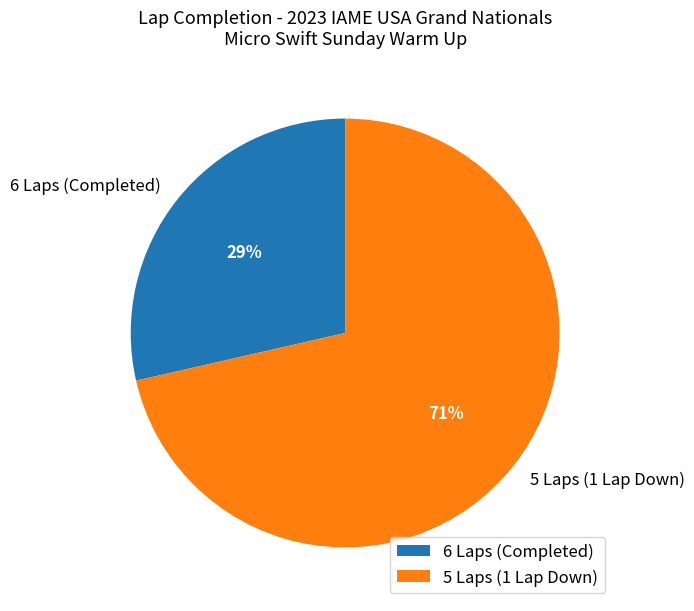

True or false: 6 Laps (Completed) accounts for 41% of the total.

False